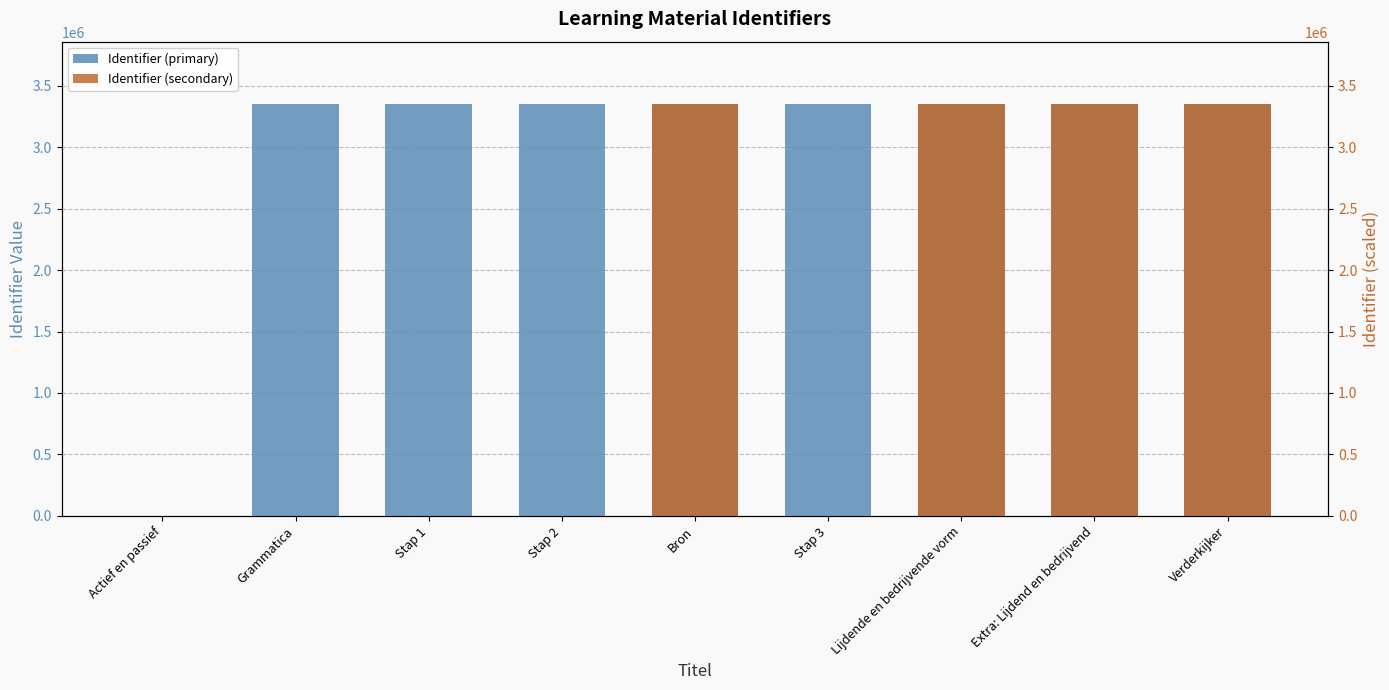

Where is Identifier (primary) nearest to the value 1677860?

Grammatica